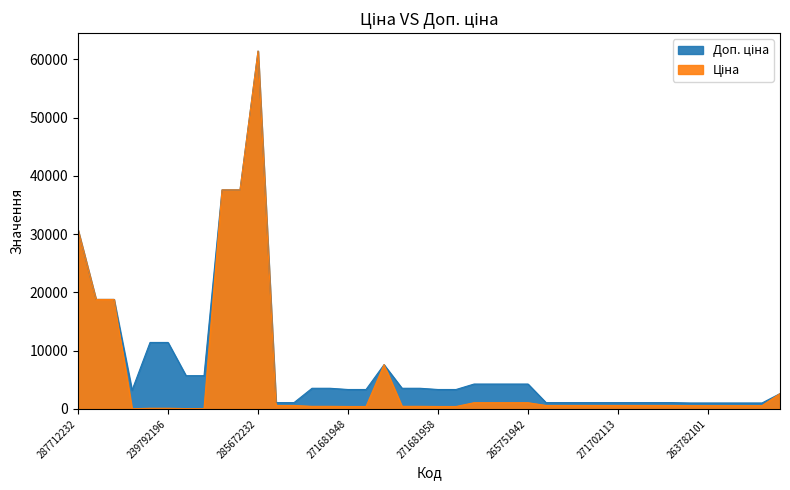

What is the label of the 27th point from the right?

271691948